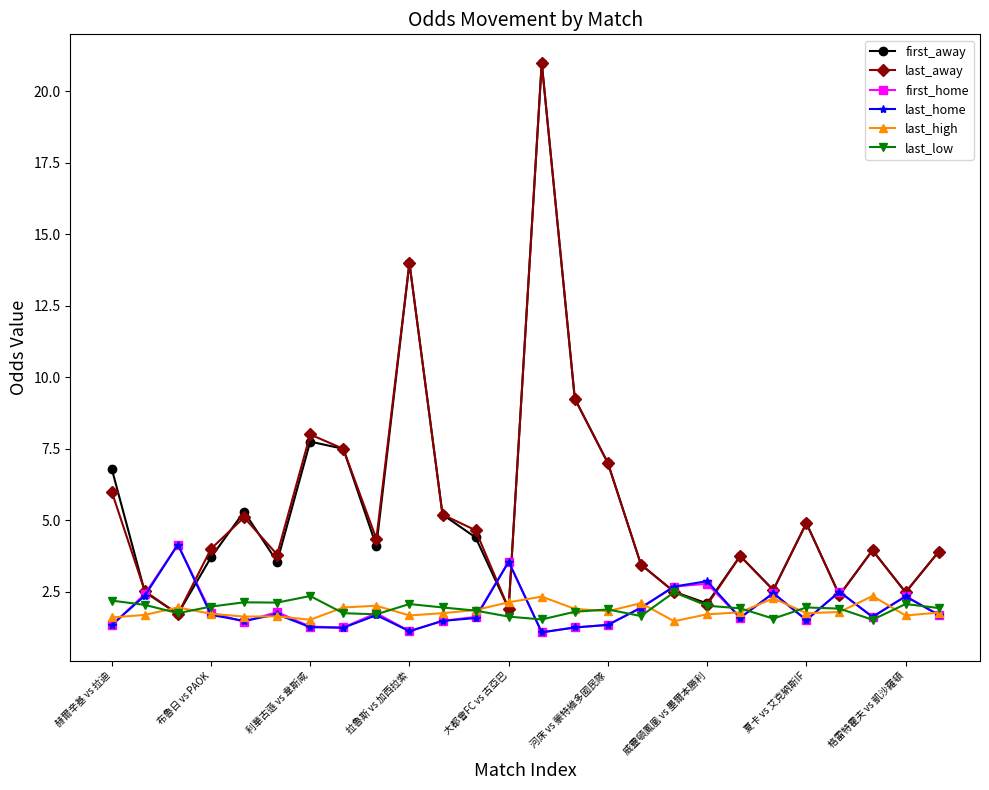

What is the value of the last_home point at the 8th from the left?

1.2